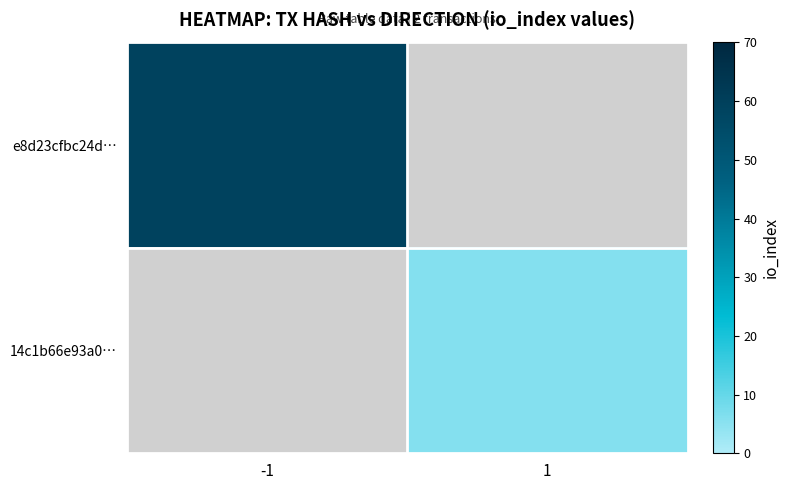

Where is e8d23cfbc24d… nearest to the value 59?

-1